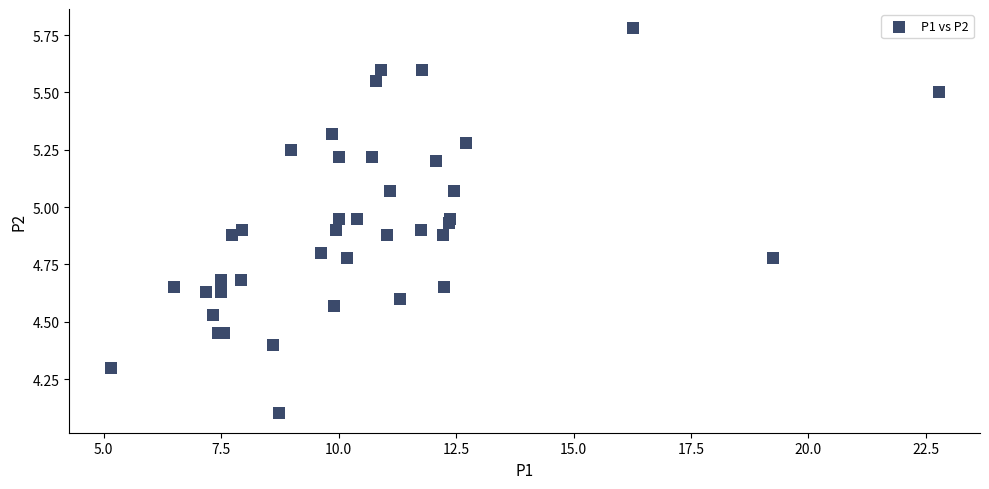

What Y value in the scatter plot is closest to 4?

4.1